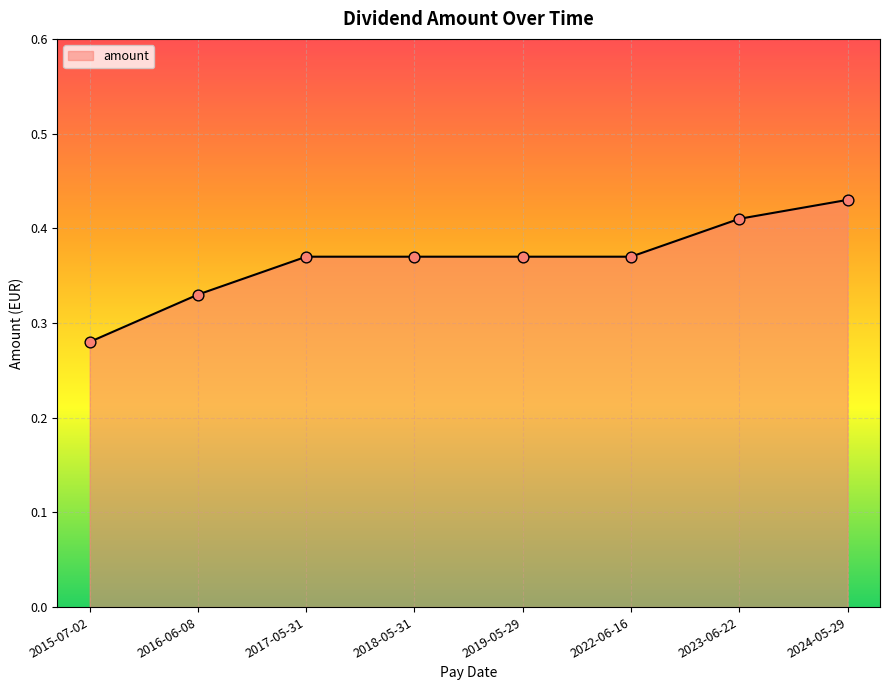

What is the change in value from 2019-05-29 to 2024-05-29?

+0.1